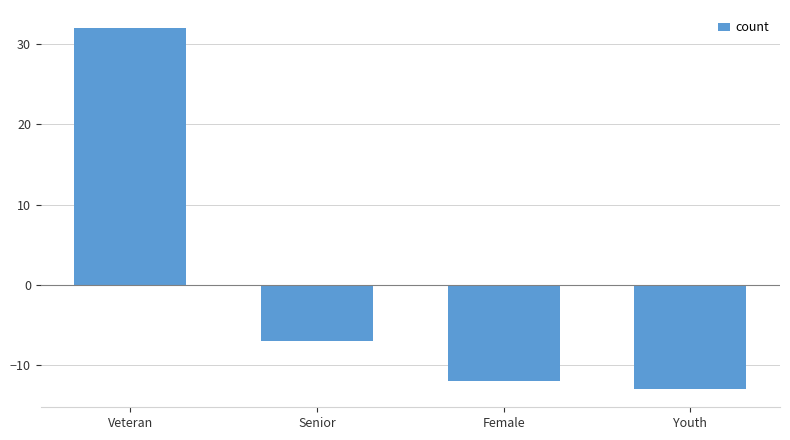

Reading right to left, list all the values displayed in this chart.

Youth=-13	Female=-12	Senior=-7	Veteran=32